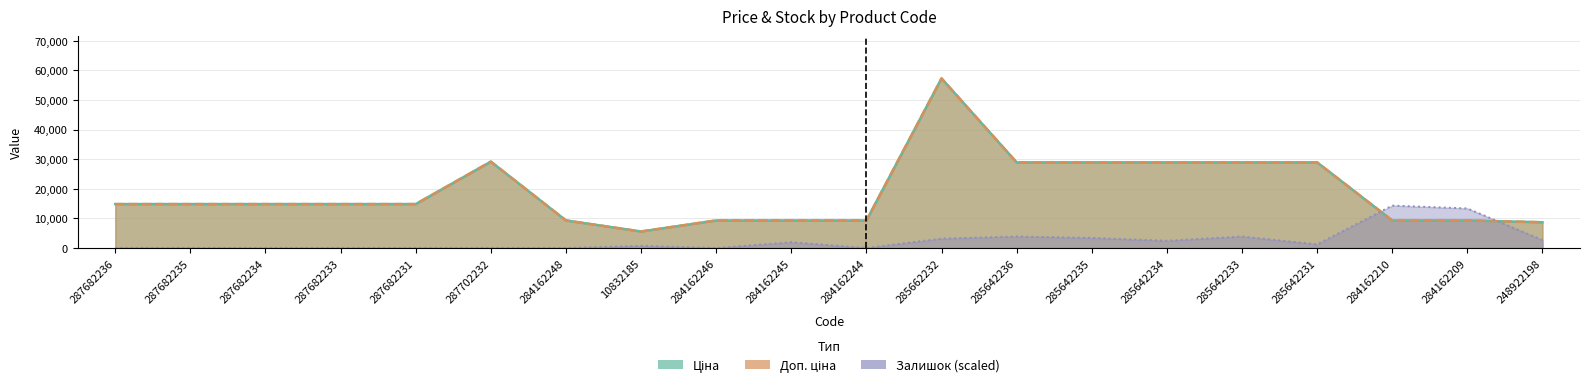

At which category does the chart reach its minimum across all series?

287682236